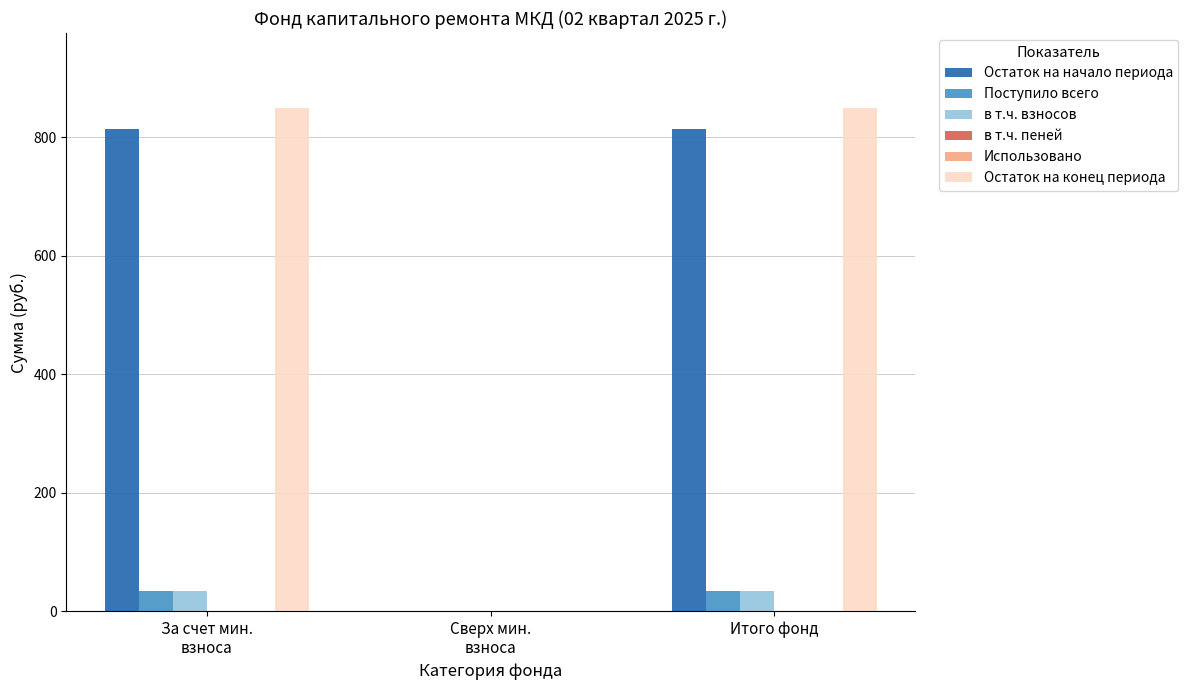

The value of Остаток на конец периода at Итого фонд is 1105.9. True or false?

False